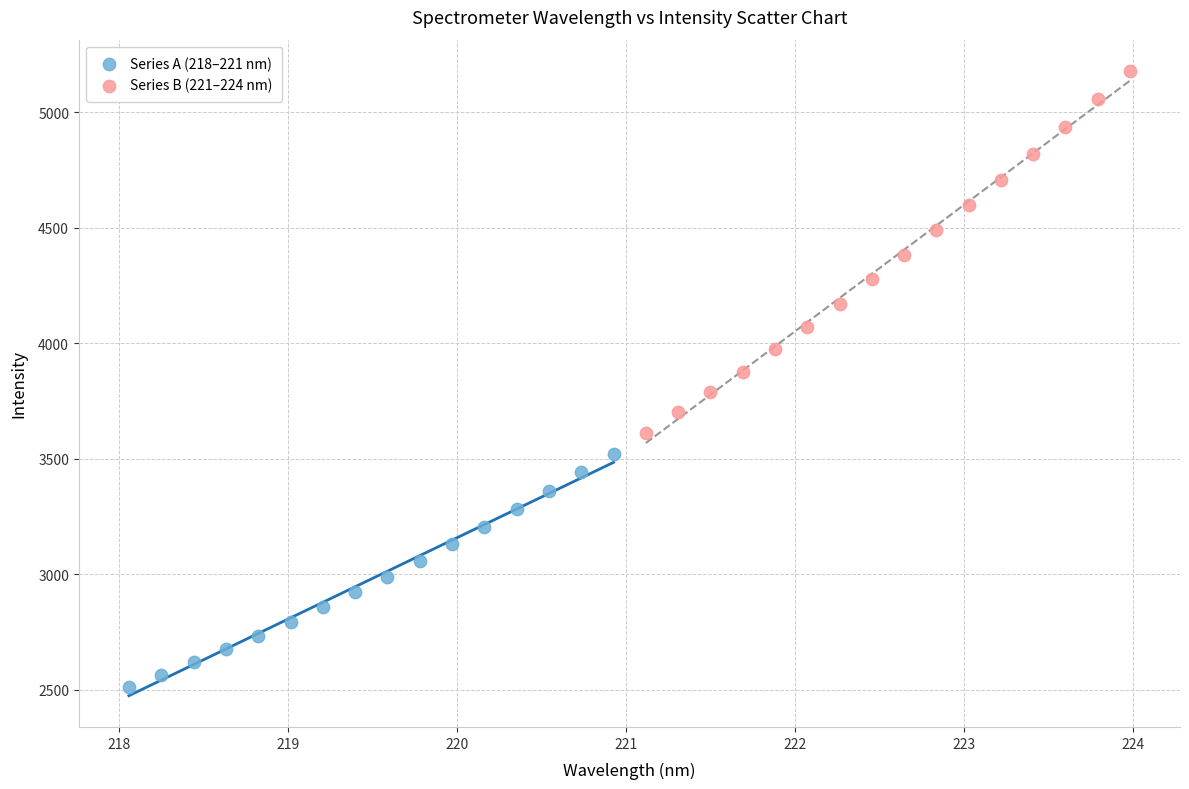

Which series has the widest spread of Y values?

Series B (221–224 nm)